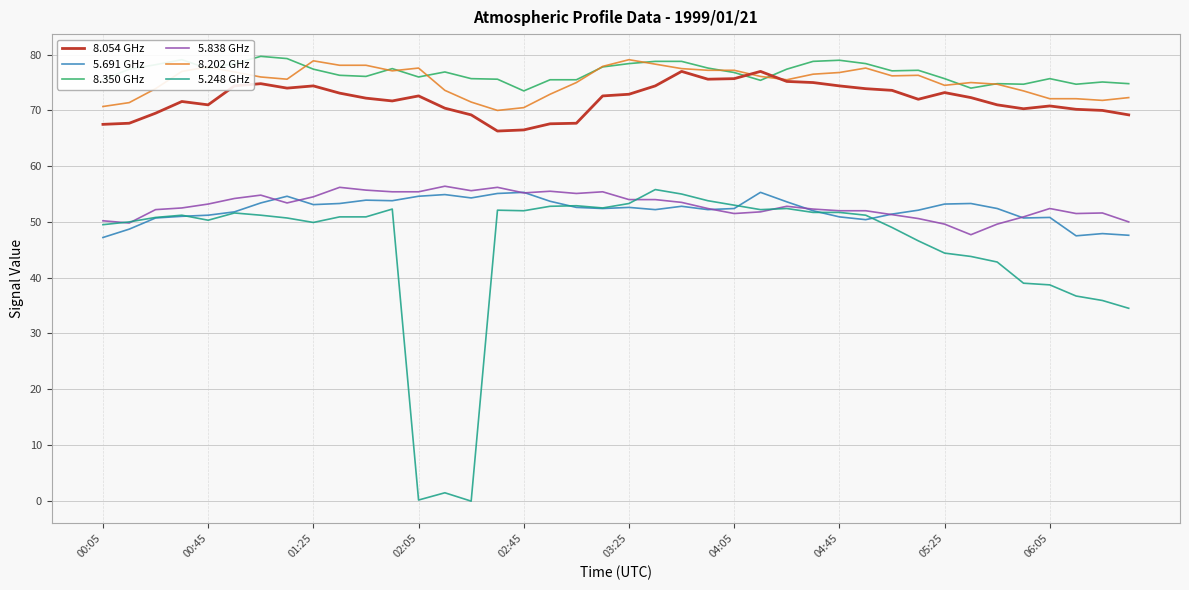

True or false: 8.202 GHz and 5.248 GHz cross at least once.

False